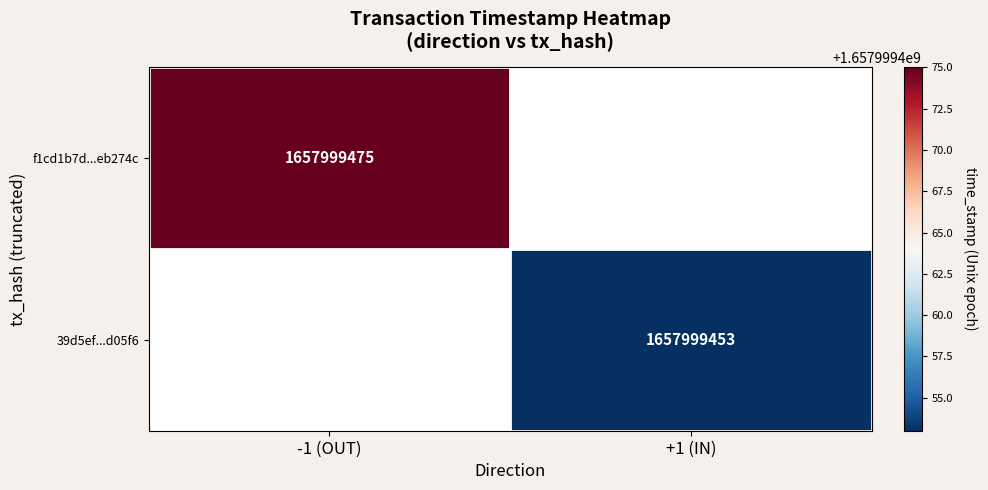

What is the highest value of the f1cd1b7d2b0e29801409aa3e4245e7d23eb274c series?

1657999475